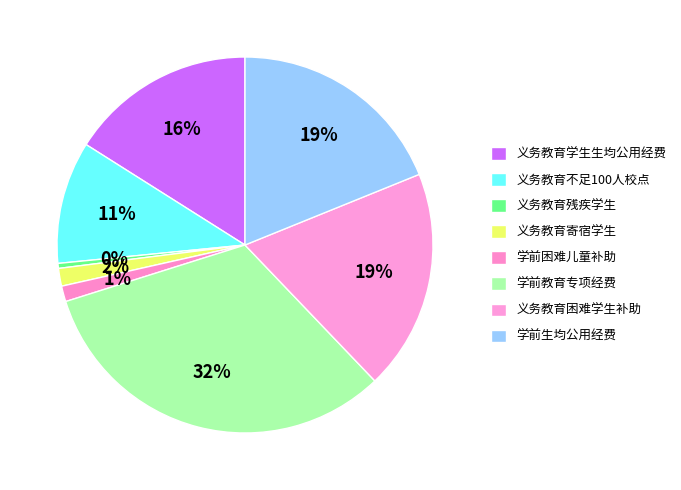

How many slices are in this pie chart?

8